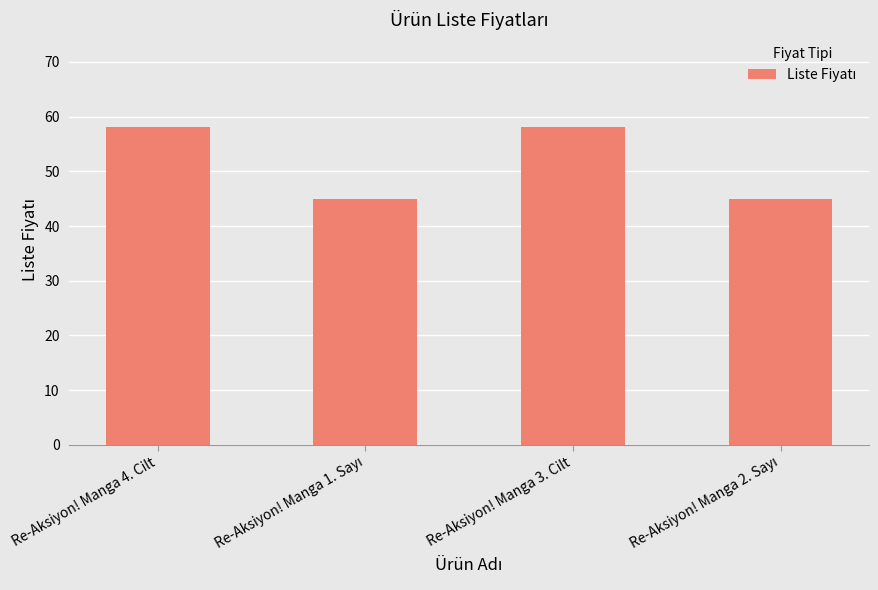

How many data points are less than 58?

2